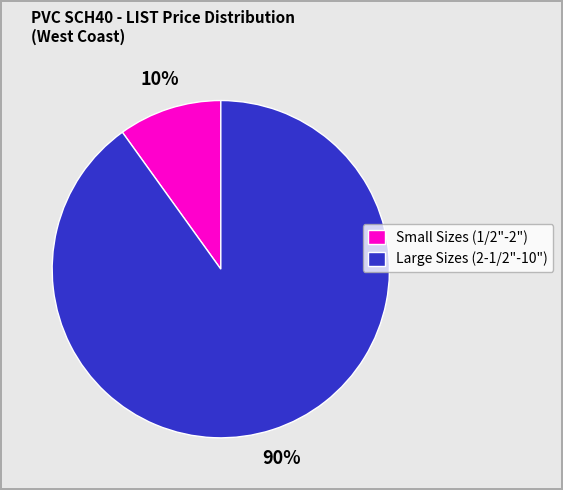

To the nearest percent, what is the average slice percentage?

50%